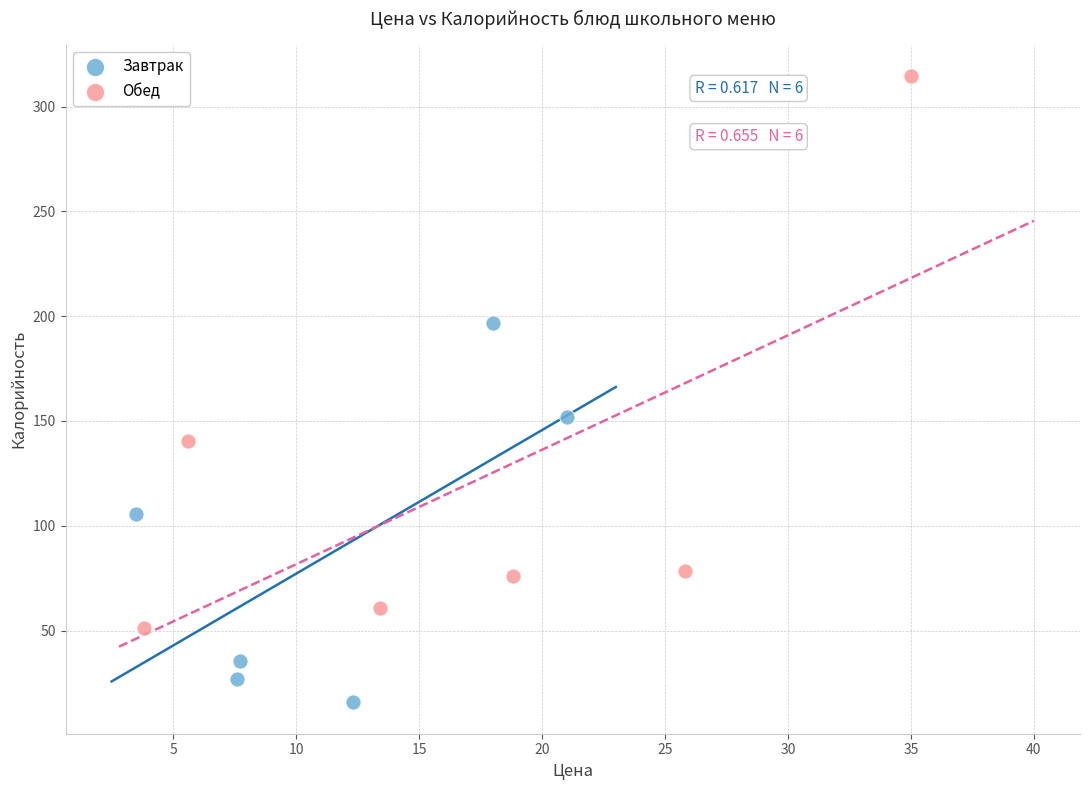

What are all the series names shown in the legend?

Завтрак, Обед